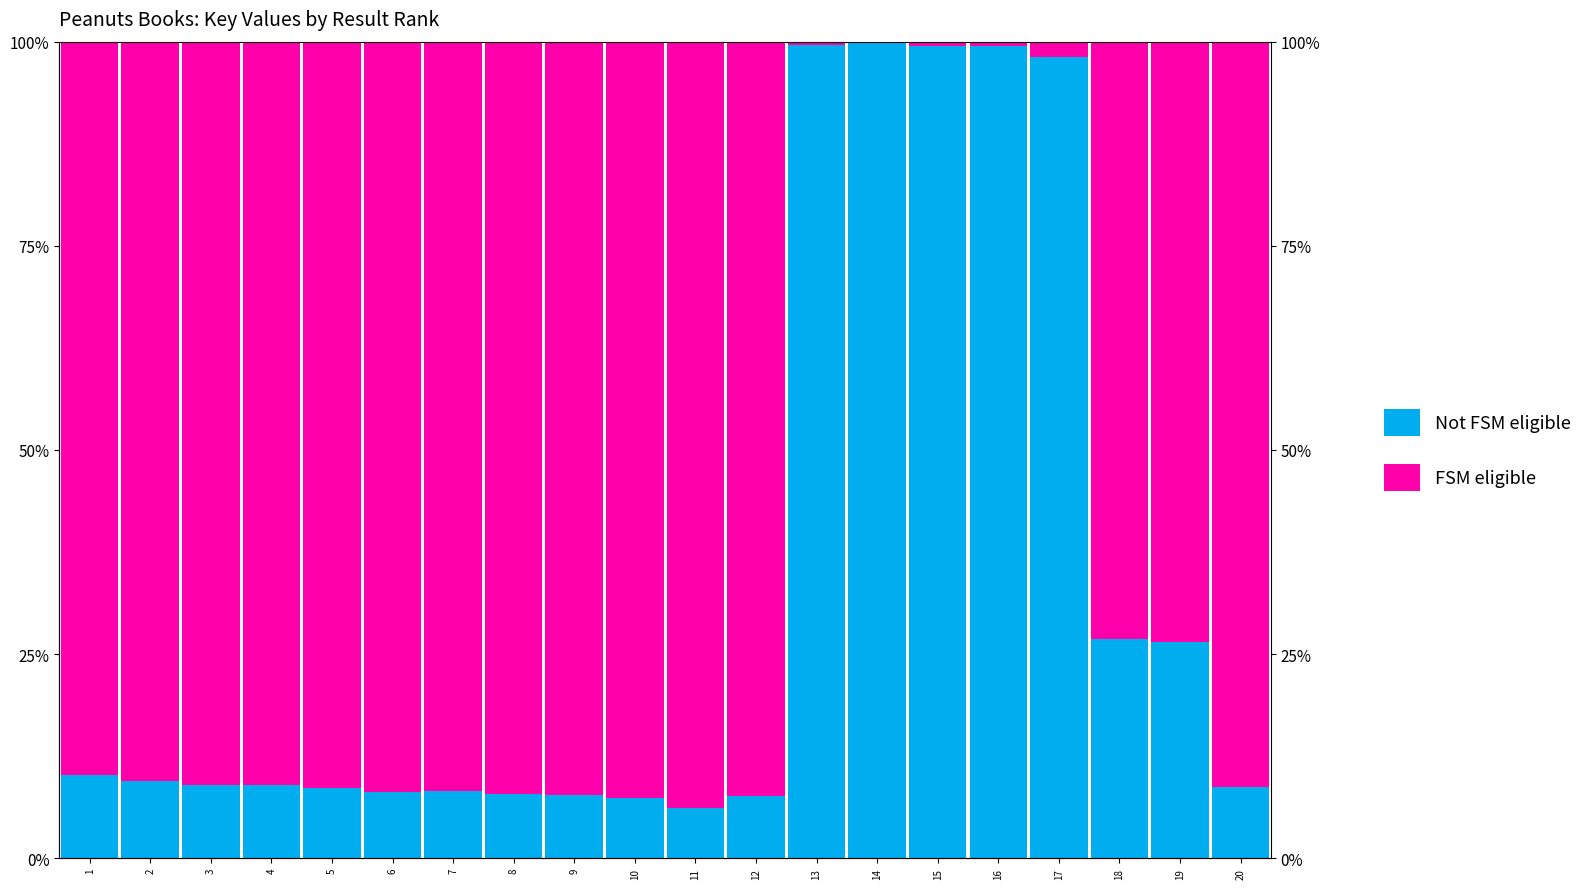

Are the bars horizontal?

No